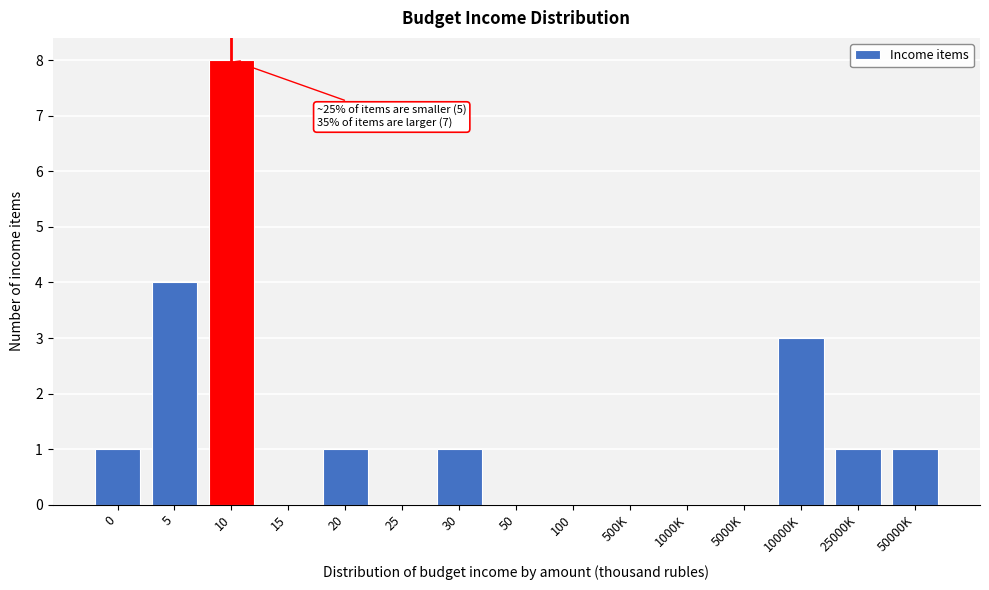

Reading left to right, what are all the values shown in this chart?

0=1	5=4	10=8	15=0	20=1	25=0	30=1	50=0	100=0	500K=0	1000K=0	5000K=0	10000K=3	25000K=1	50000K=1